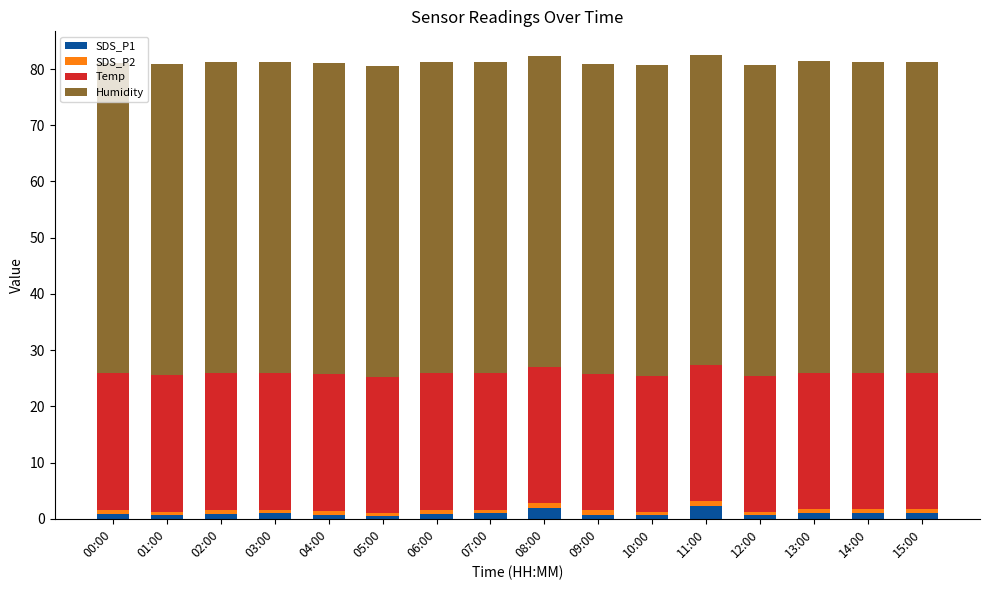

What is the total value across all series at 06:00?

81.2